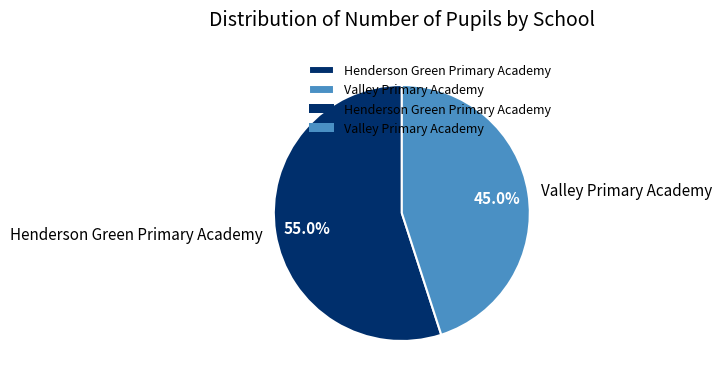

To the nearest percent, what is the combined percentage of Henderson Green Primary Academy and Valley Primary Academy?

100%